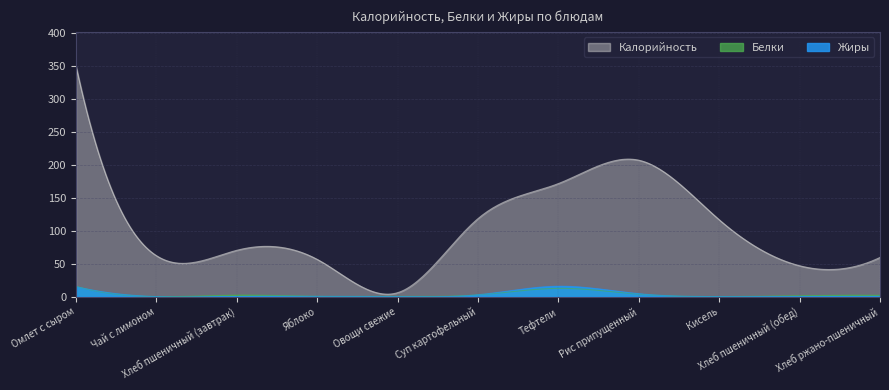

Reading right to left, what are all the values shown in this chart?

Калорийность: 59.4	46.8	116.4	206.6	171.3	118.2	6.0	56.4	70.2	62.0	348.8
Белки: 2.0	1.5	0.1	3.8	12.6	2.7	0.5	0.5	2.3	0.1	15.5
Жиры: 0.4	0.2	0.1	4.4	15.8	2.8	0.1	0.5	0.2	0.0	15.2